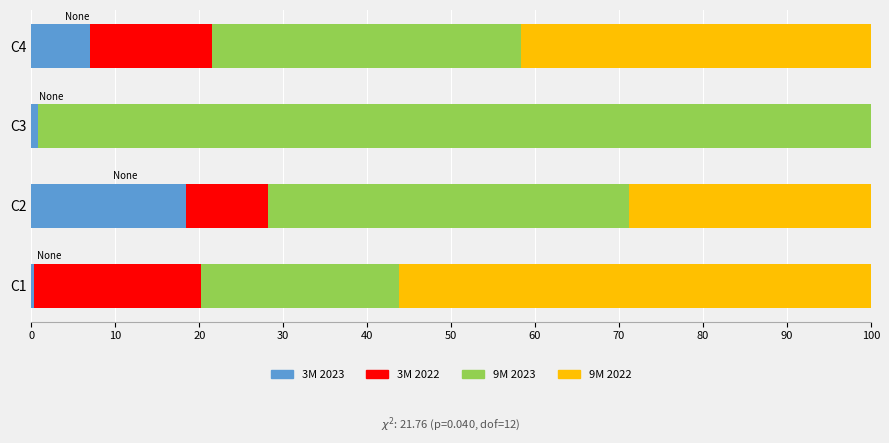

What is the maximum value for 3M 2023?

18.4